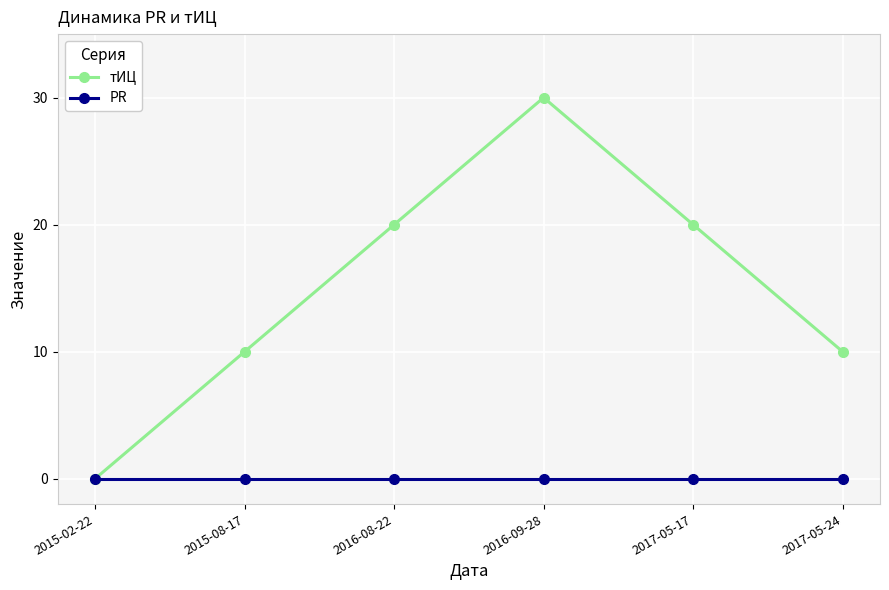

What is the label of the 5th point from the left?

2017-05-17